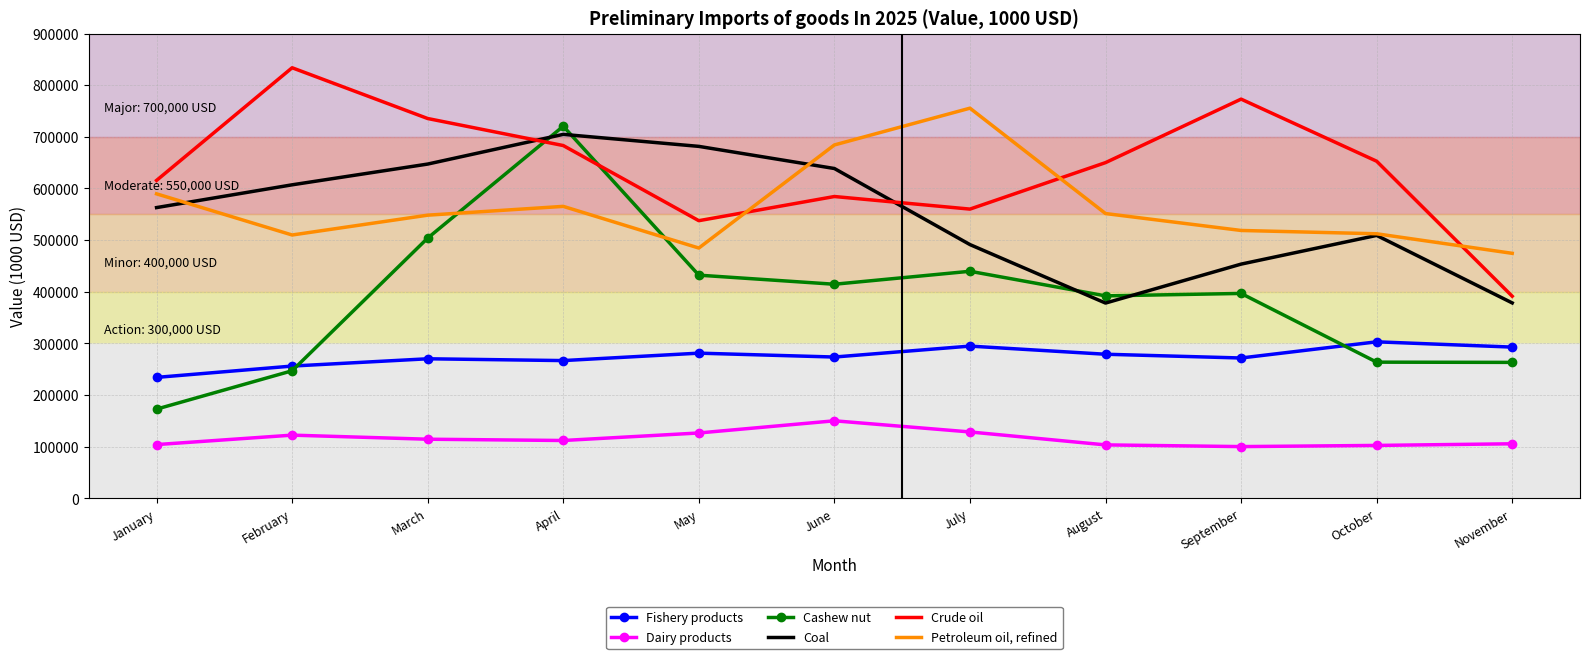

Rank the series at July from lowest to highest value.

Dairy products, Fishery products, Cashew nut, Coal, Crude oil, Petroleum oil, refined